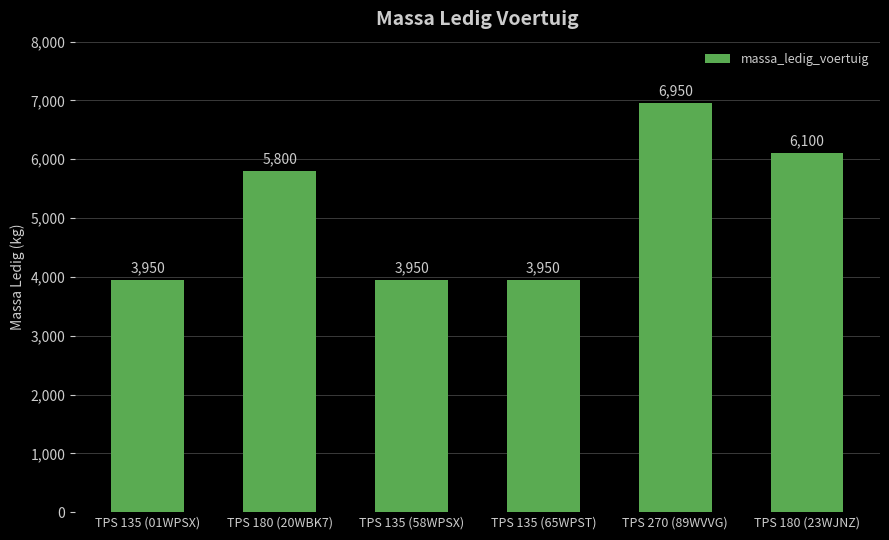

Reading right to left, extract all data points from this chart.

6100	6950	3950	3950	5800	3950